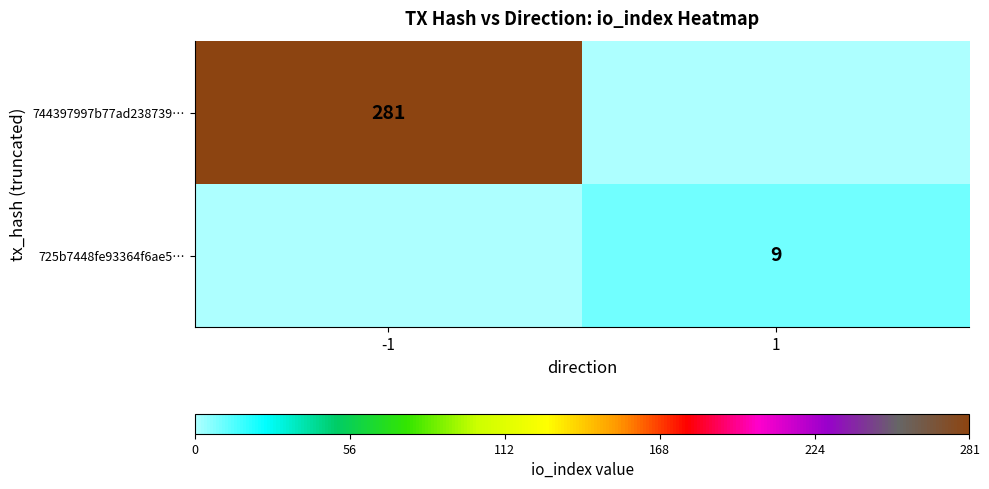

The value of 744397997b77ad238739… at -1 is 281. True or false?

True